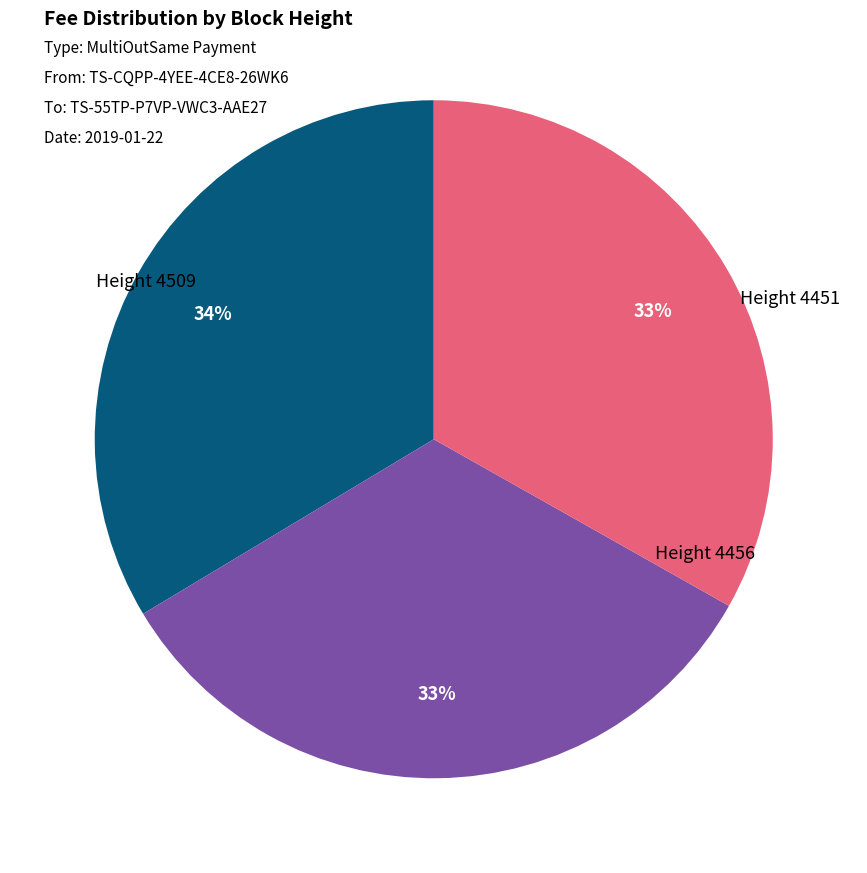

To the nearest percent, what is the combined percentage of Height 4509 and Height 4451?

67%